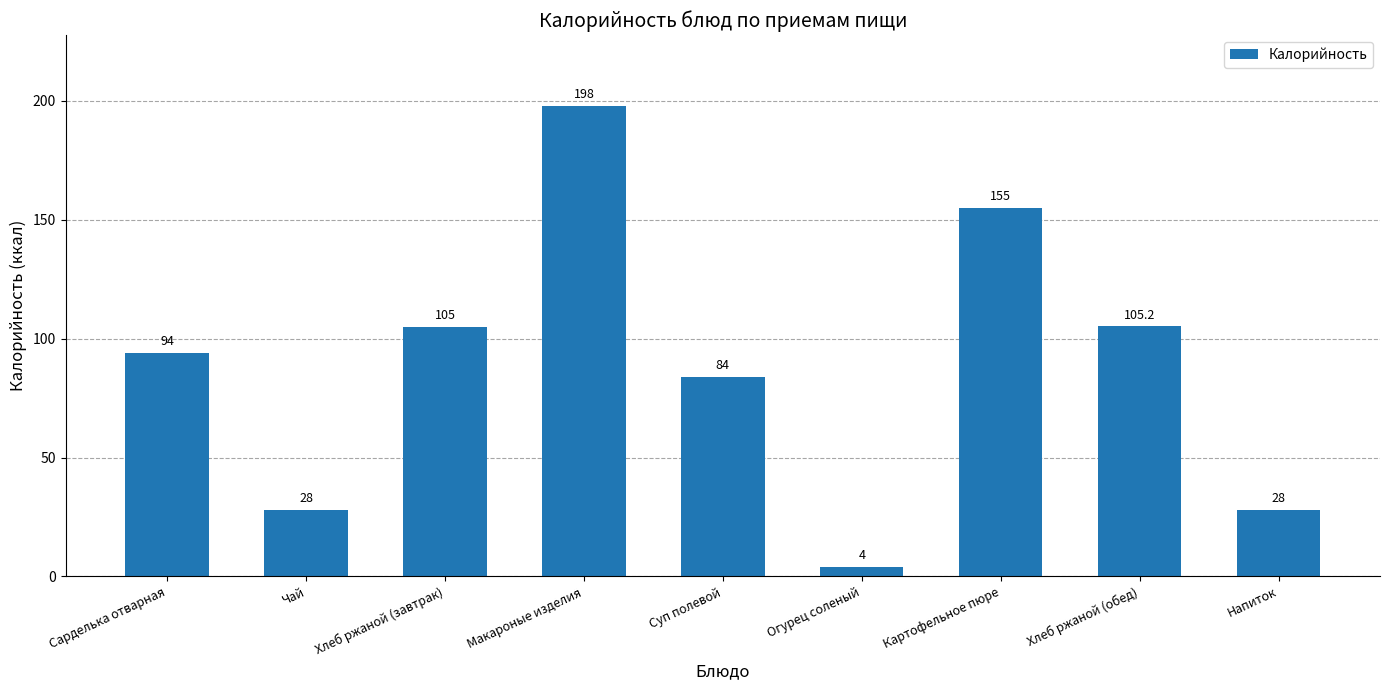

Reading left to right, transcribe all the data shown in this chart.

Сарделька отварная=94.0	Чай=28.0	Хлеб ржаной (завтрак)=105.0	Макароные изделия=198.0	Суп полевой=84.0	Огурец соленый=4.0	Картофельное пюре=155.0	Хлеб ржаной (обед)=105.2	Напиток=28.0